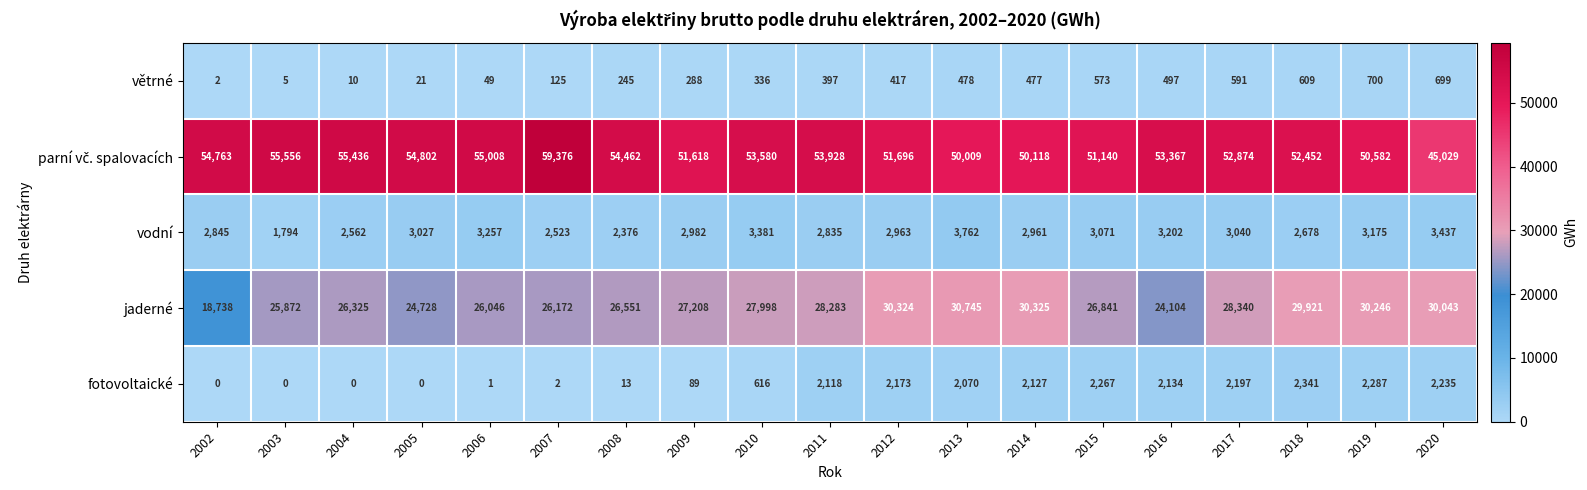

What is the spread (max minus min) of values at 2012?

51279